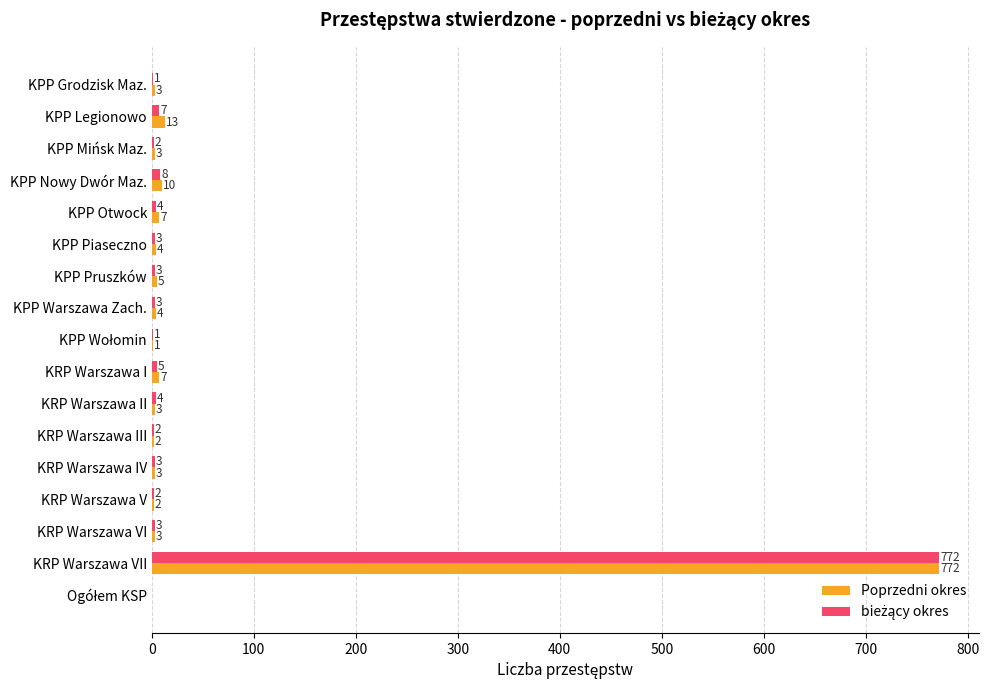

The Poprzedni okres series shows 2 at KRP Warszawa V. True or false?

True